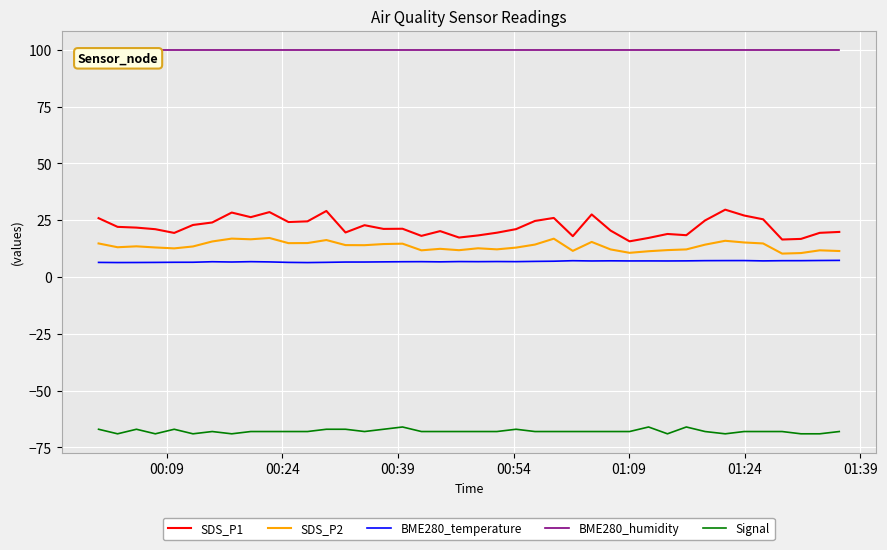

List the series in order of their peak value, highest first.

BME280_humidity, SDS_P1, SDS_P2, BME280_temperature, Signal